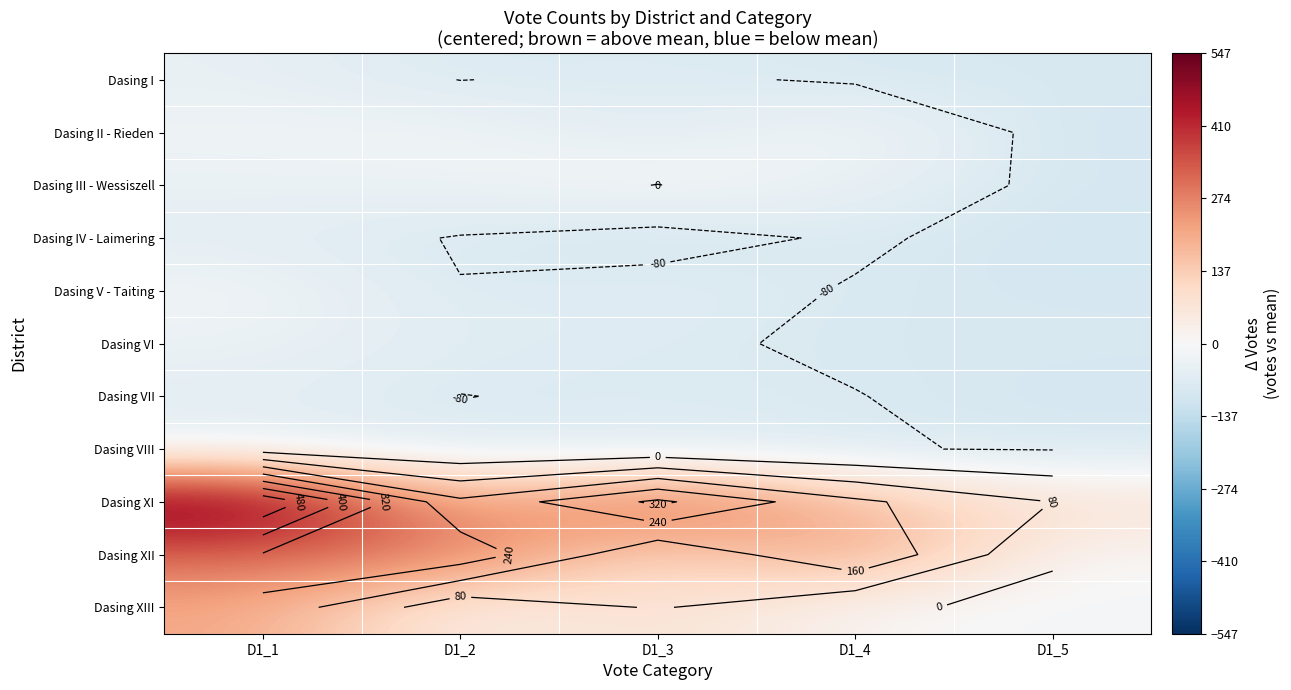

What is the average value of the Dasing IV - Laimering series?

-83.2